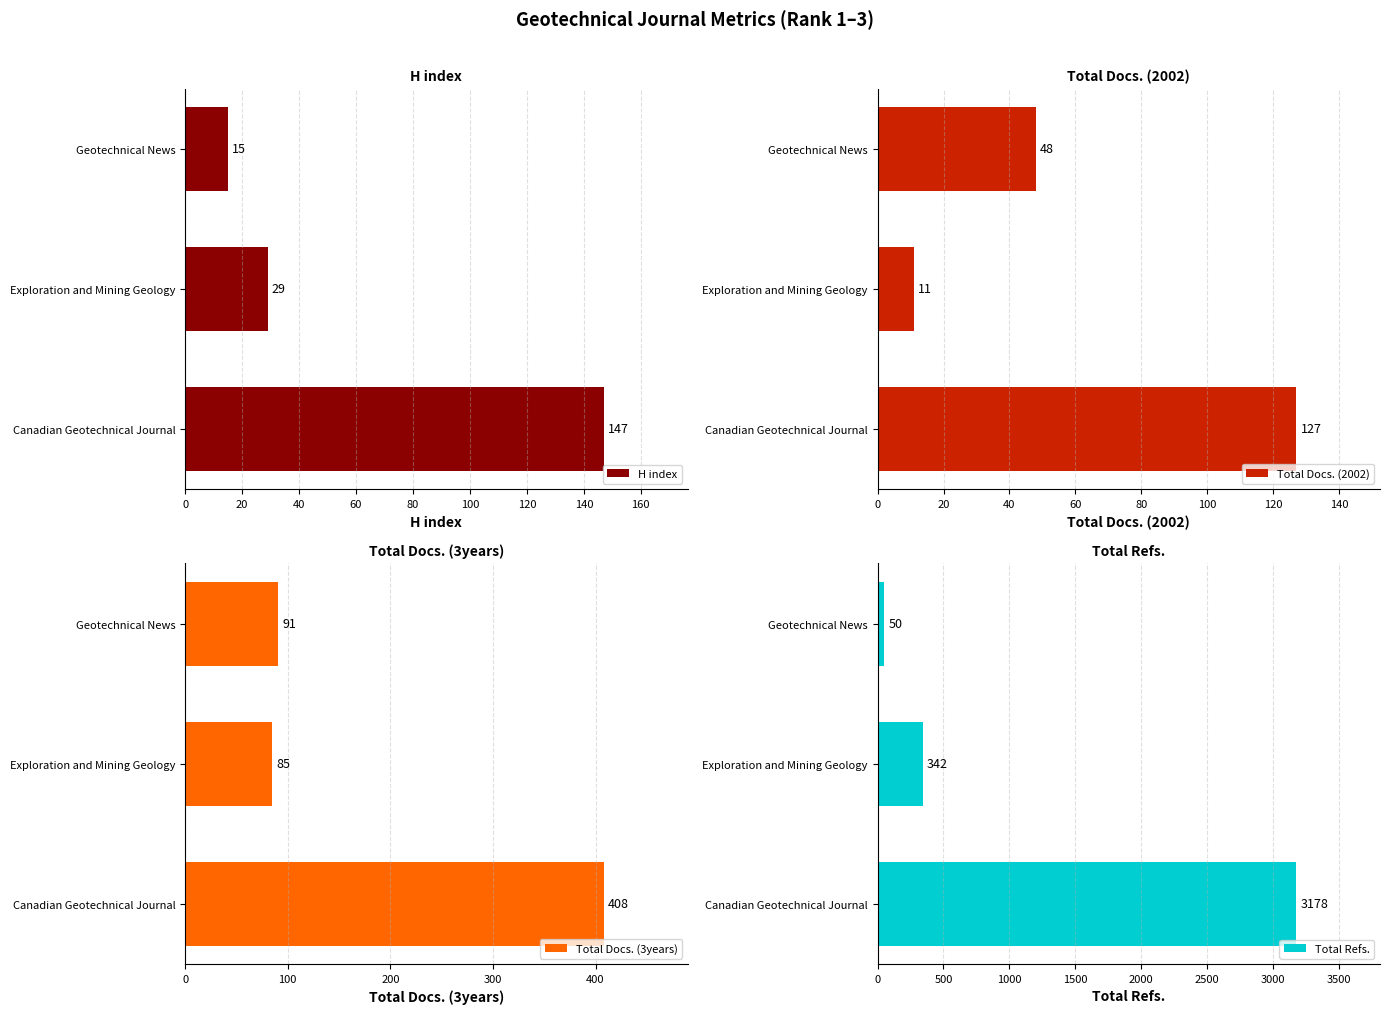

What is the sum of all Total Docs. (3years) values?

584